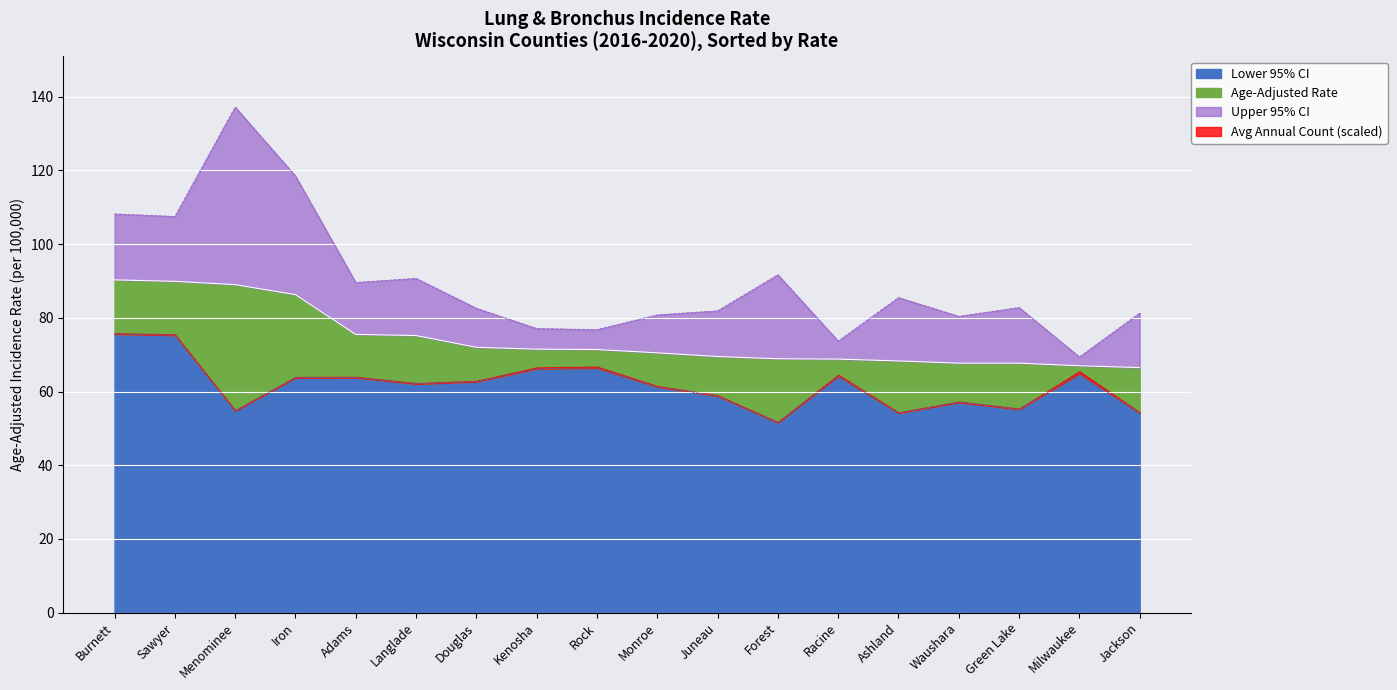

What position from the left is Forest?

12